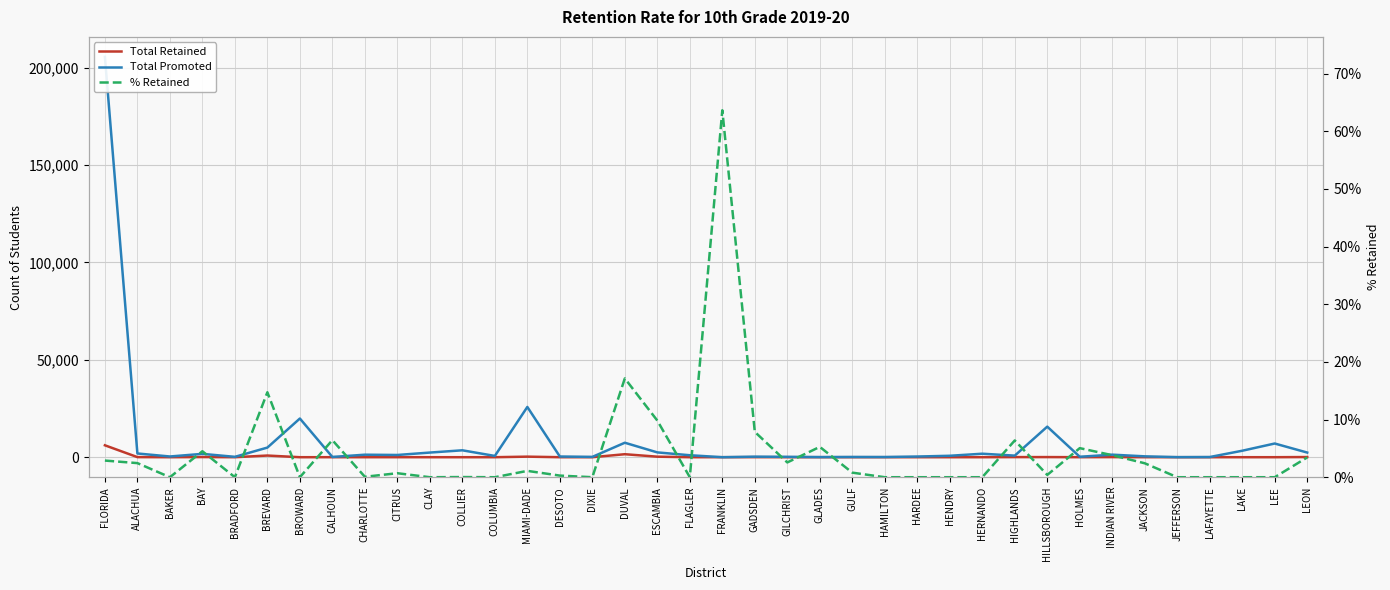

What are all the series names shown in the legend?

Total Retained, Total Promoted, % Retained